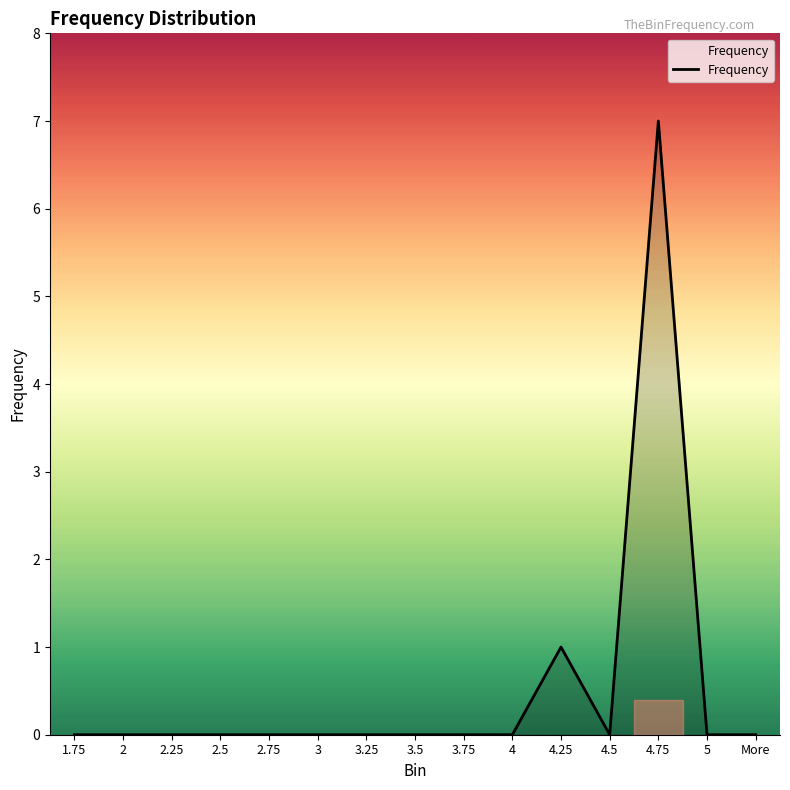

What is the greatest value displayed?

7